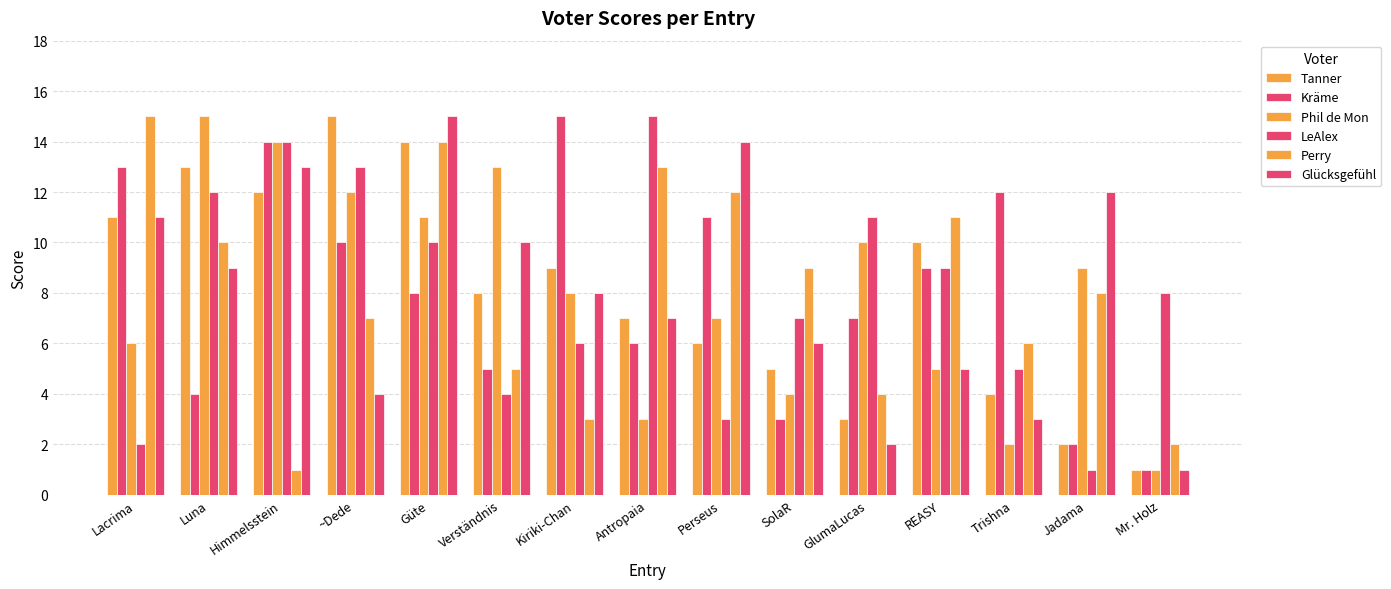

What is the difference between the highest and lowest values at Mr. Holz?

7